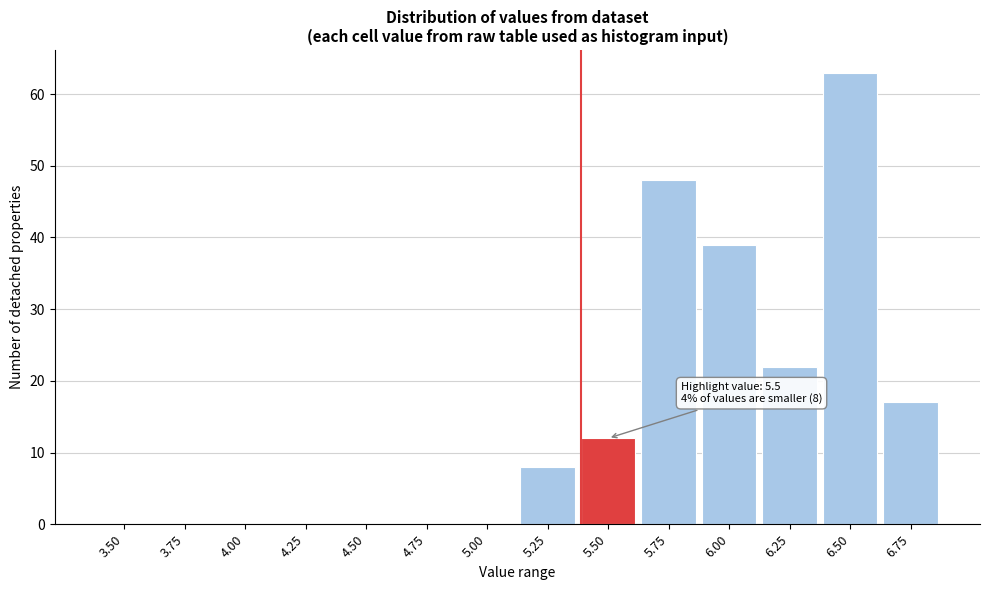

Reading left to right, list all the values displayed in this chart.

3.50=0	3.75=0	4.00=0	4.25=0	4.50=0	4.75=0	5.00=0	5.25=8	5.50=12	5.75=48	6.00=39	6.25=22	6.50=63	6.75=17